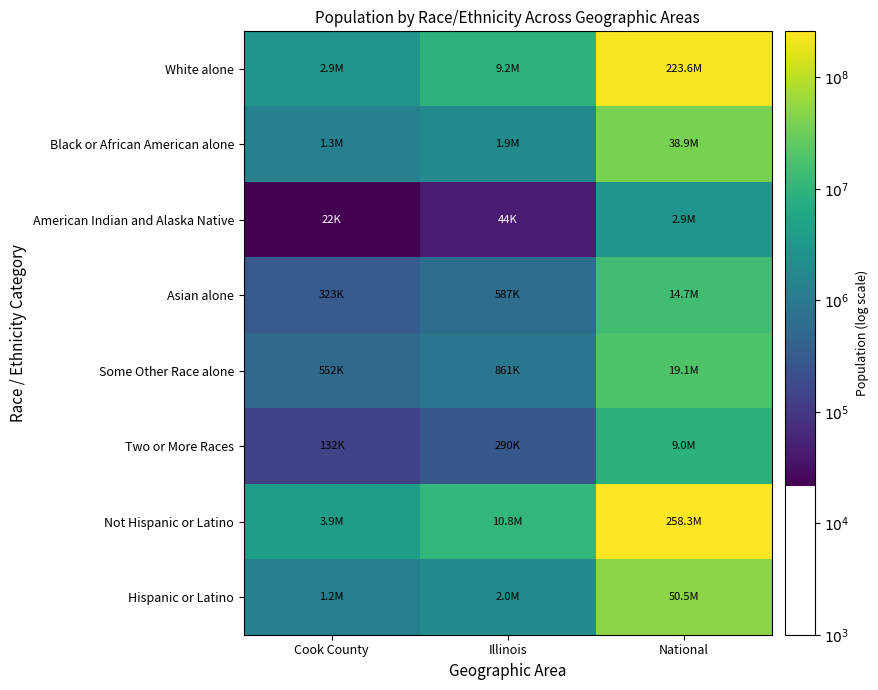

What is the difference between the highest and lowest values at Illinois?

2.4